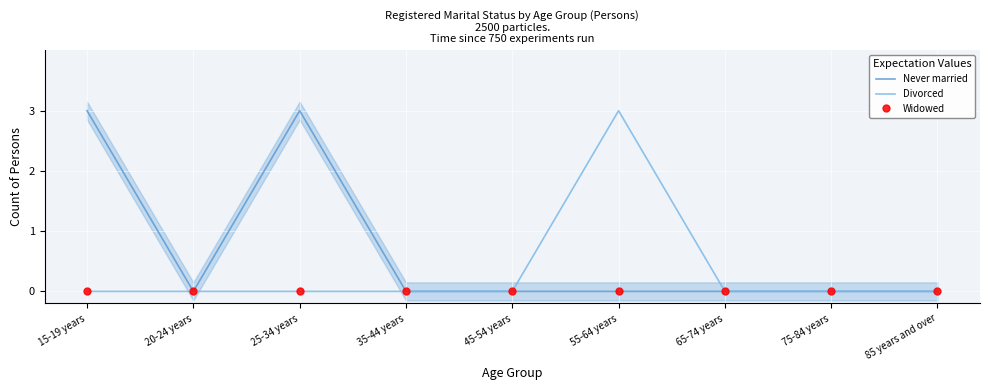

Rank the series by their maximum value, from lowest to highest.

Widowed, Never married, Divorced